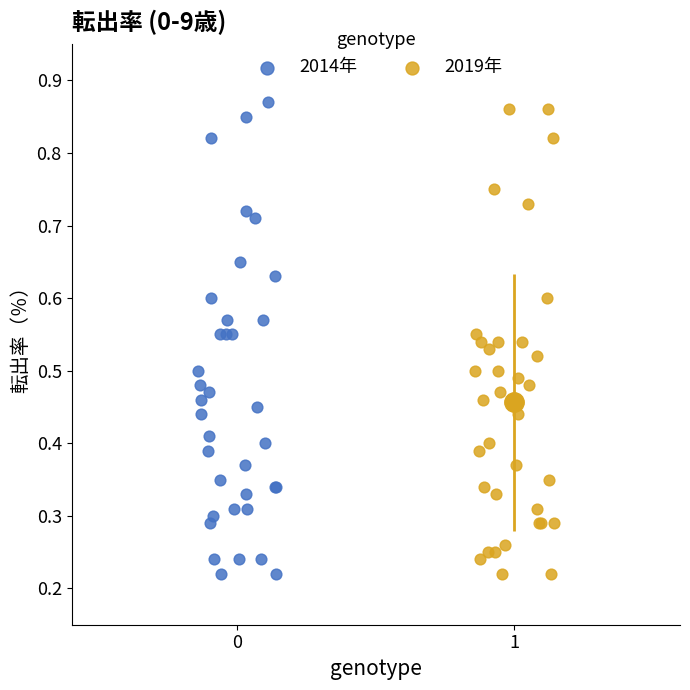

Which series has the widest spread of Y values?

2014年